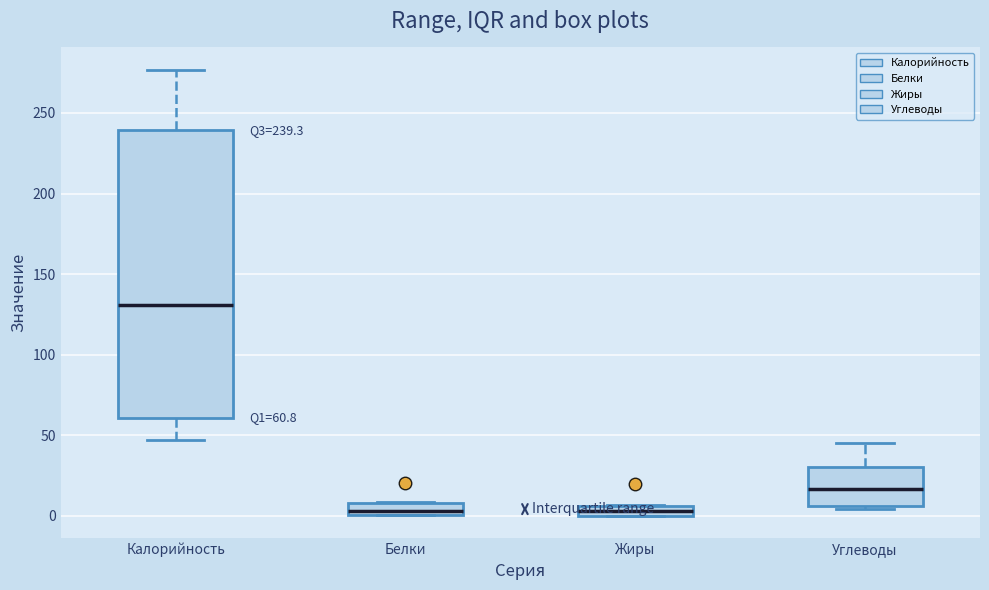

Which box is the tallest, from its lower edge to its upper edge?

Калорийность